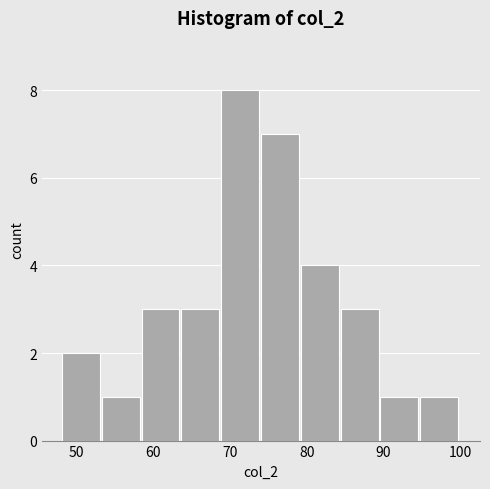

Over which range of the x-axis is the bar tallest?

69 to 74